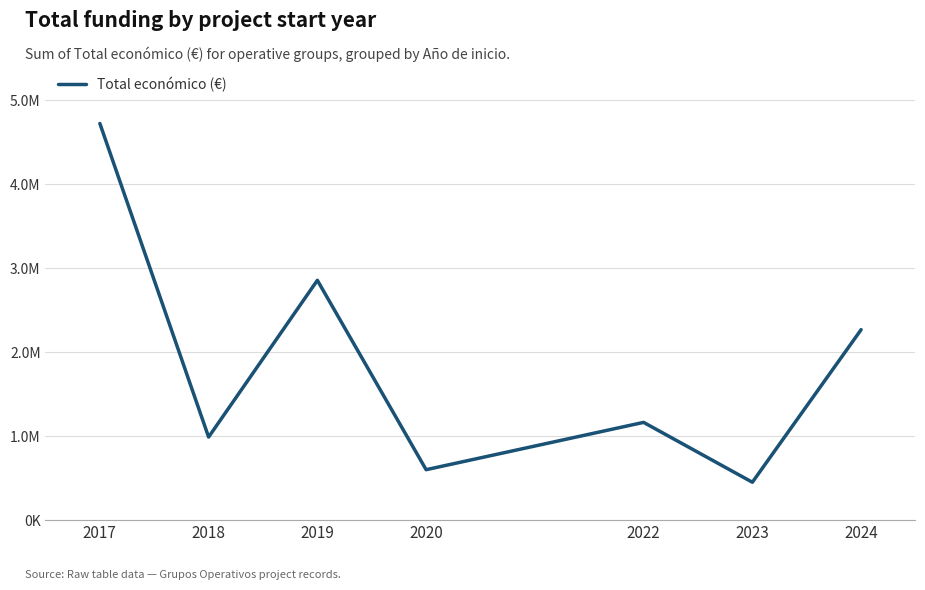

Reading left to right, list all the values displayed in this chart.

2017=4725726	2018=988519	2019=2856905	2020=599636	2022=1163475	2023=450000	2024=2268487